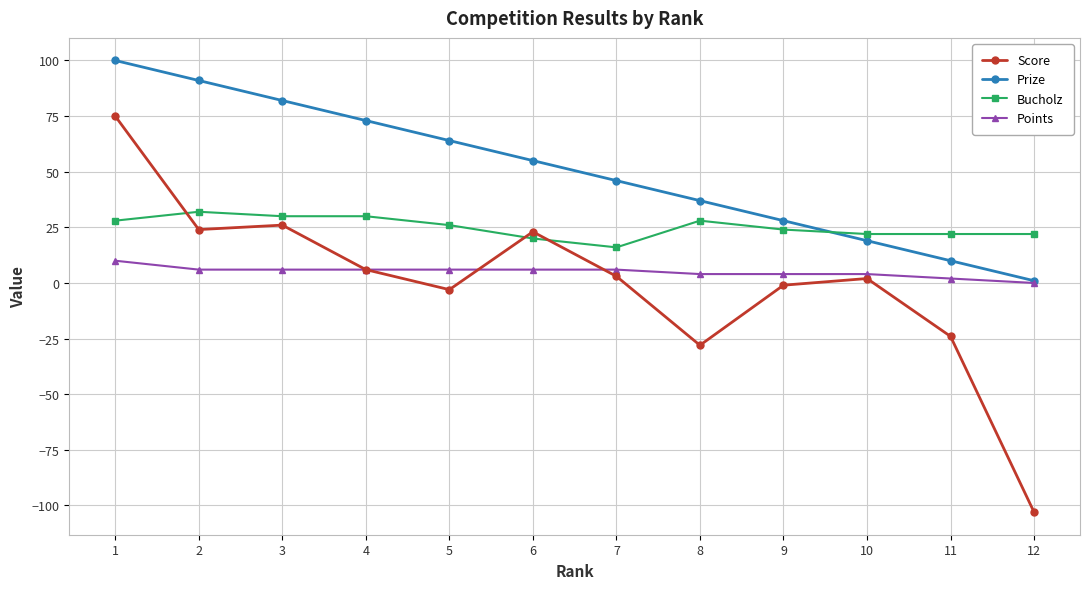

Reading right to left, list all the values displayed in this chart.

Score: -103	-24	2	-1	-28	3	23	-3	6	26	24	75
Prize: 1	10	19	28	37	46	55	64	73	82	91	100
Bucholz: 22	22	22	24	28	16	20	26	30	30	32	28
Points: 0	2	4	4	4	6	6	6	6	6	6	10